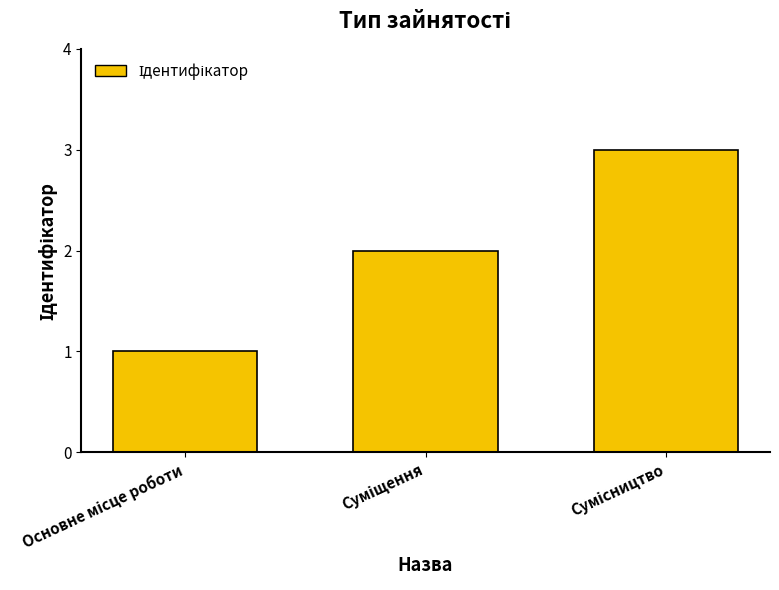

What is the greatest value displayed?

3